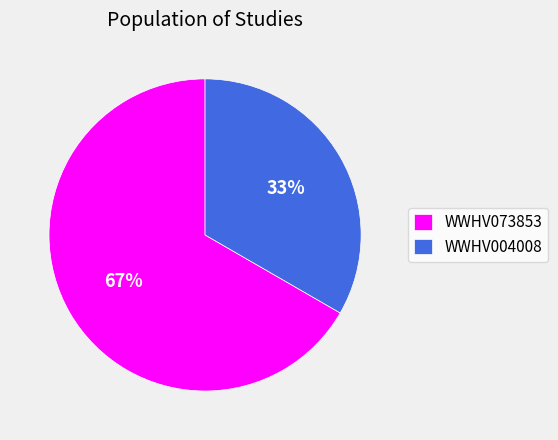

Combined, do WWHV073853 and WWHV004008 account for over 50%?

Yes